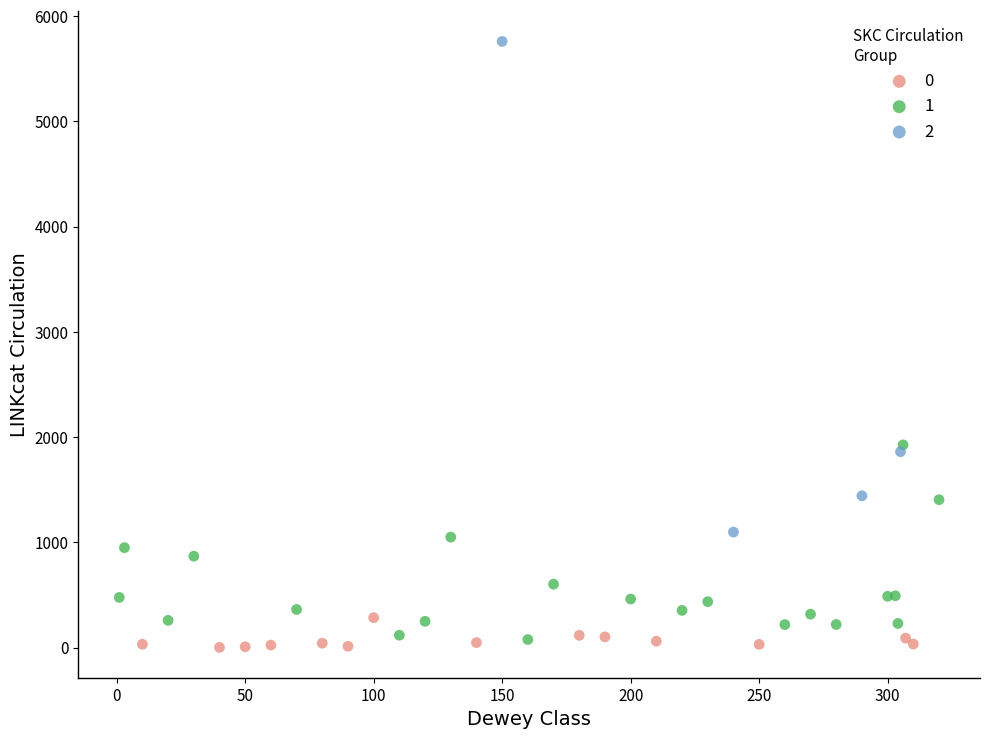

Which series has the widest spread of Y values?

2